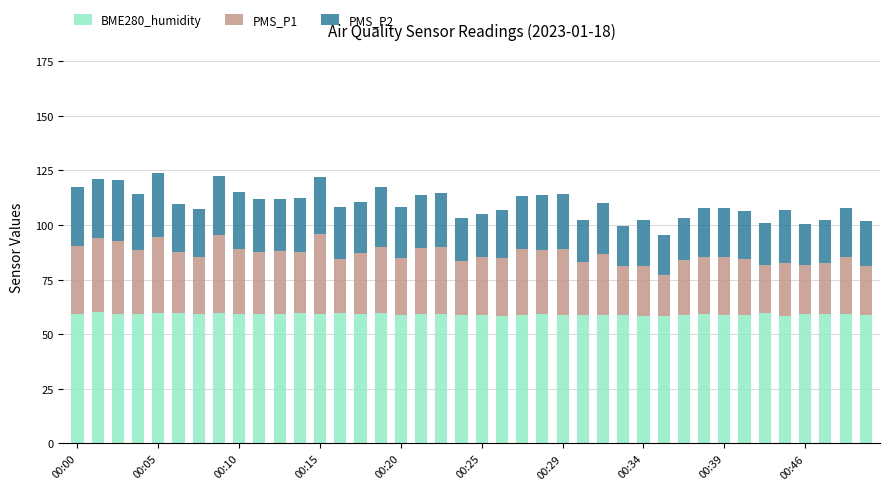

What is the value of the BME280_humidity bar at the 9th from the left?

59.4